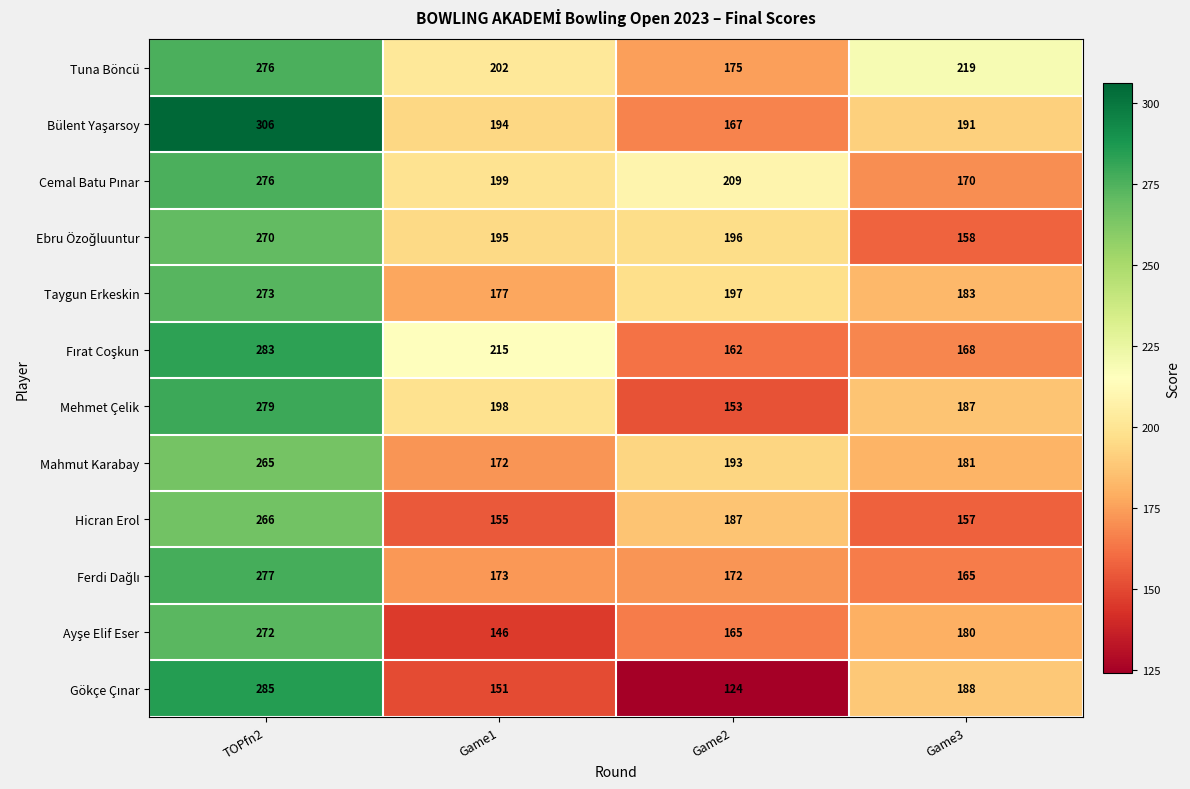

What is the difference between the highest and lowest values at Game1?

69